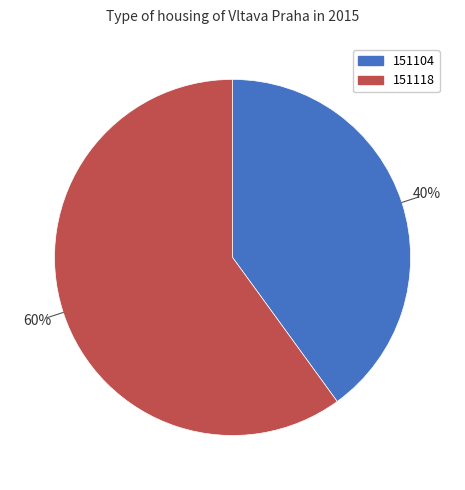

Do 151104 and 151118 together represent more than half of the pie?

Yes